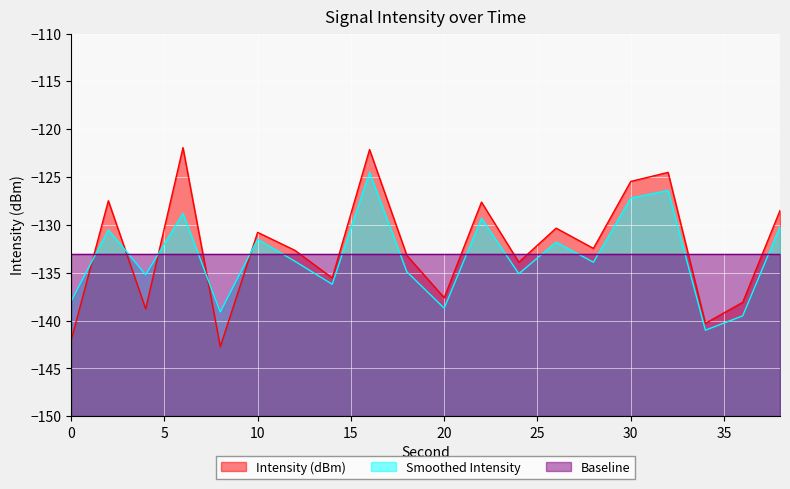

Rank the series by their average value, from lowest to highest.

Smoothed Intensity, Baseline, Intensity (dBm)